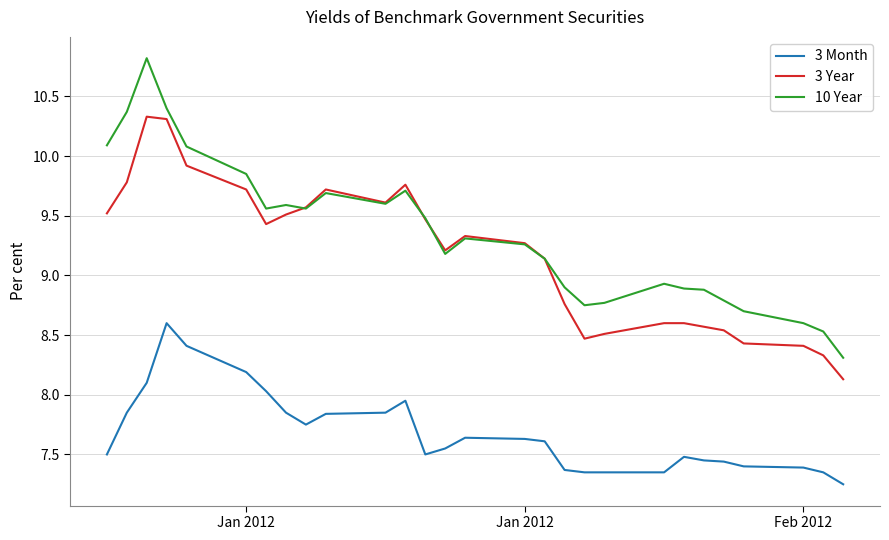

What is the highest value of the 10 Year series?

10.8